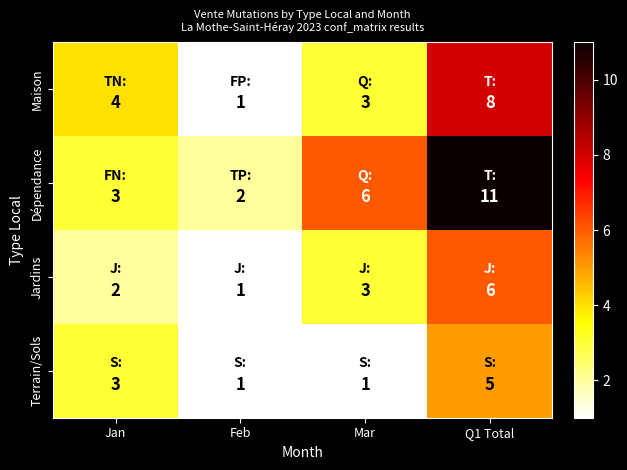

How many categories are shown in the chart?

4